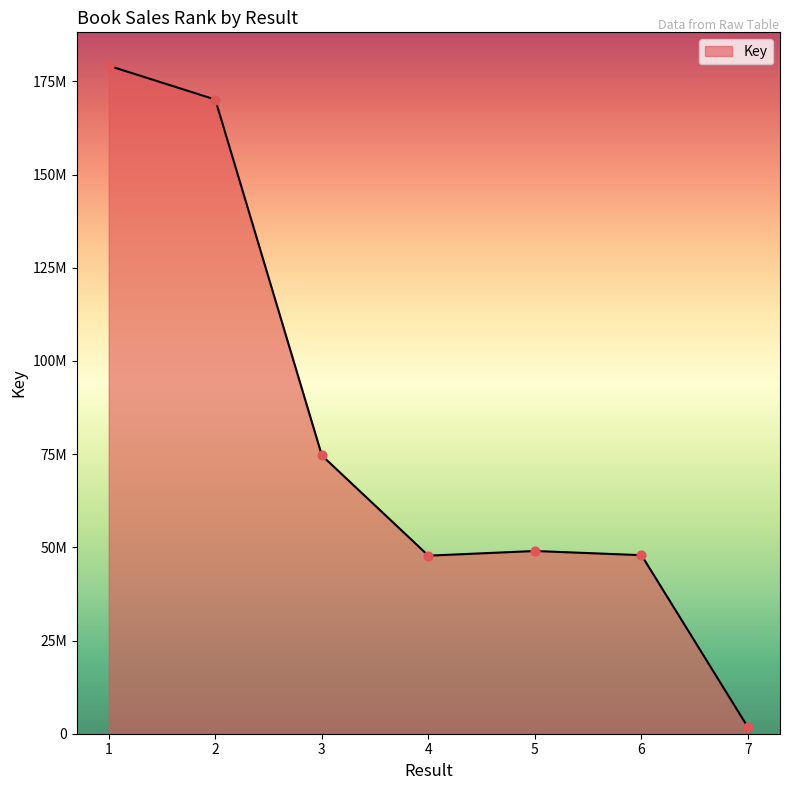

Between 1 and 5, which is larger?

1